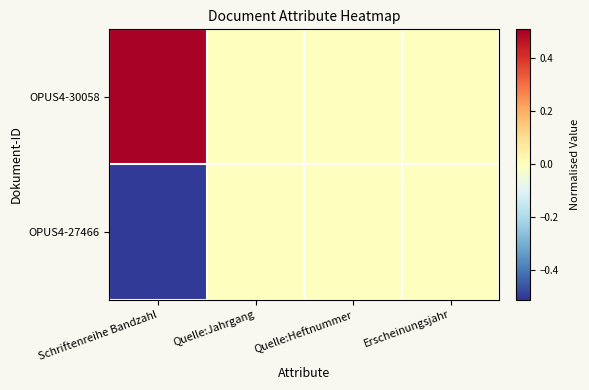

Which series changed the most between Schriftenreihe Bandzahl and Quelle:Jahrgang?

OPUS4-30058